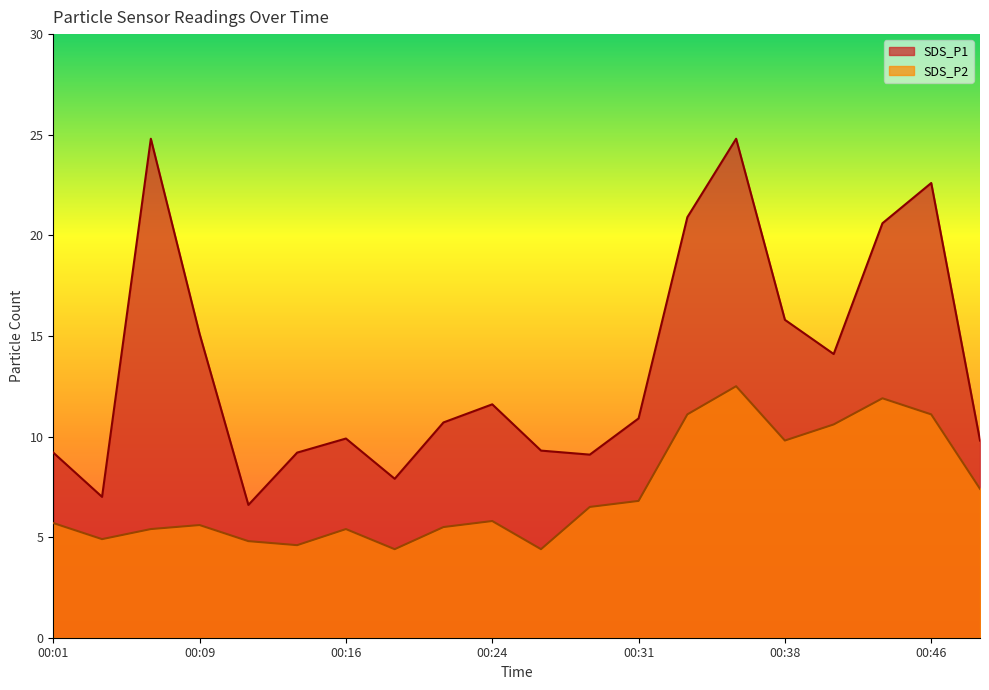

At how many categories does at least one series exceed 10?

11